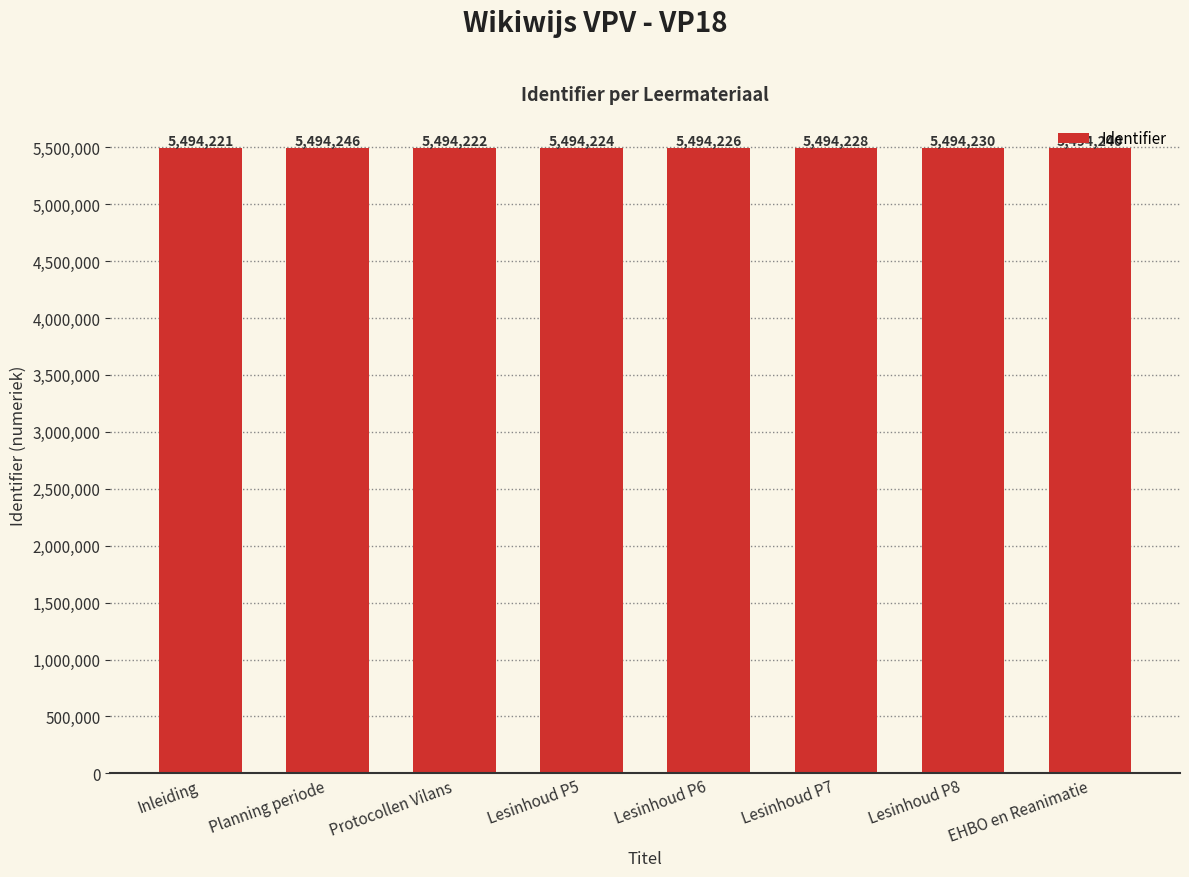

Where is the data nearest to the value 5494233?

Lesinhoud P8